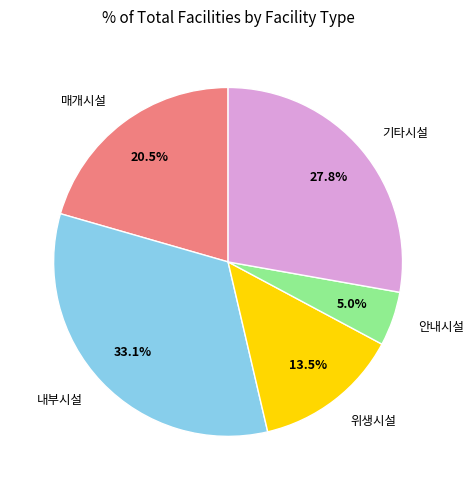

What is the smallest slice in the pie chart?

안내시설